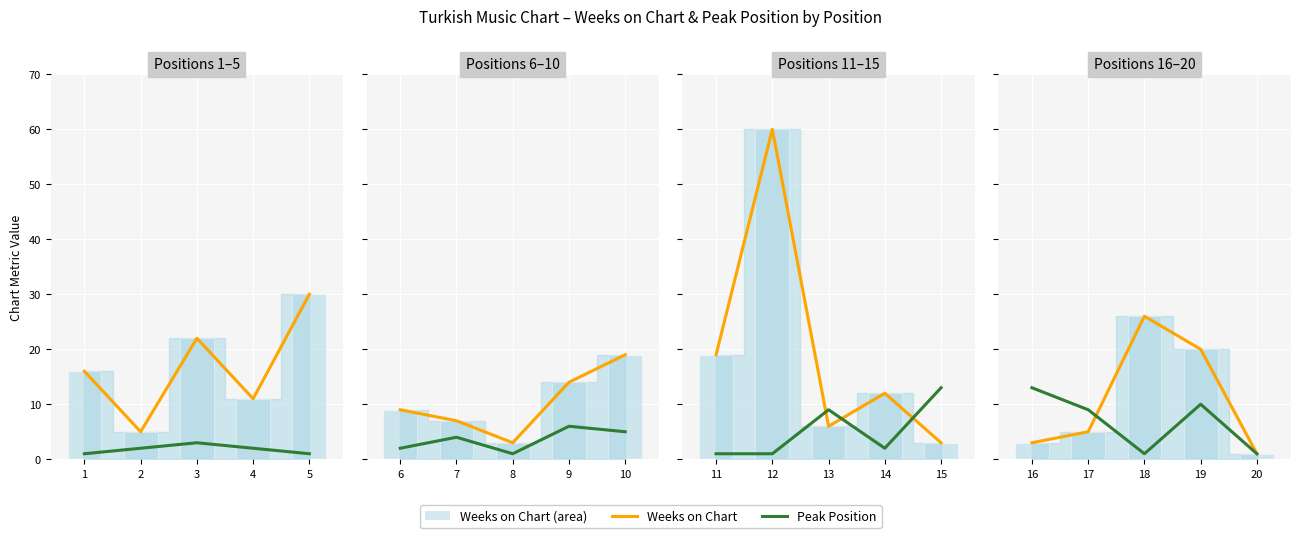

How many groups of bars are there?

5